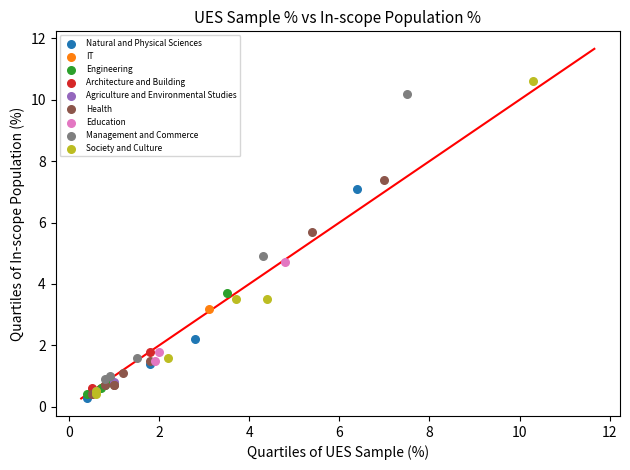

What are all the series names shown in the legend?

Natural and Physical Sciences, IT, Engineering, Architecture and Building, Agriculture and Environmental Studies, Health, Education, Management and Commerce, Society and Culture